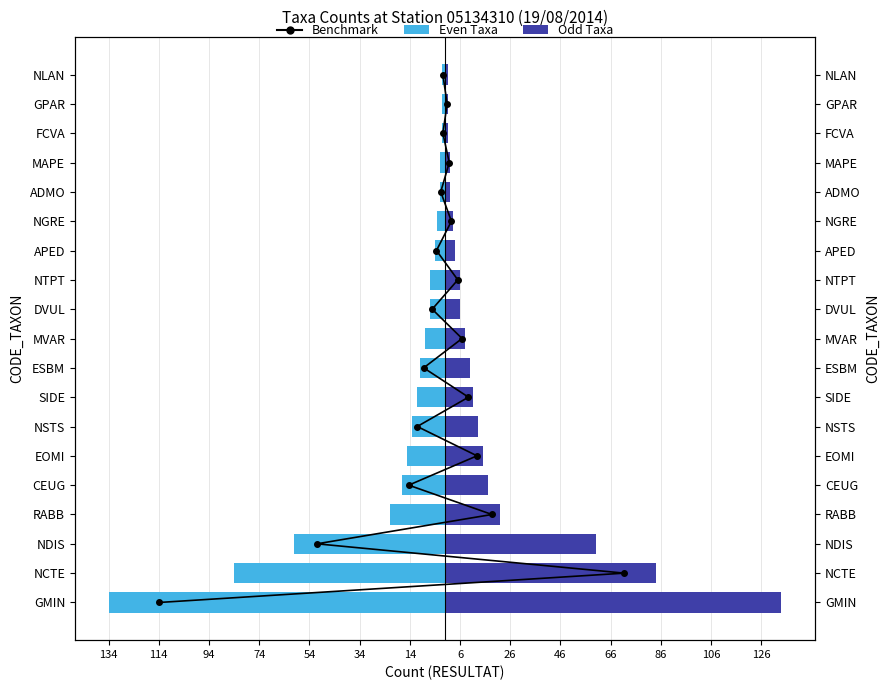

What is the difference between the second highest and second lowest values in the Left (even) series?

83